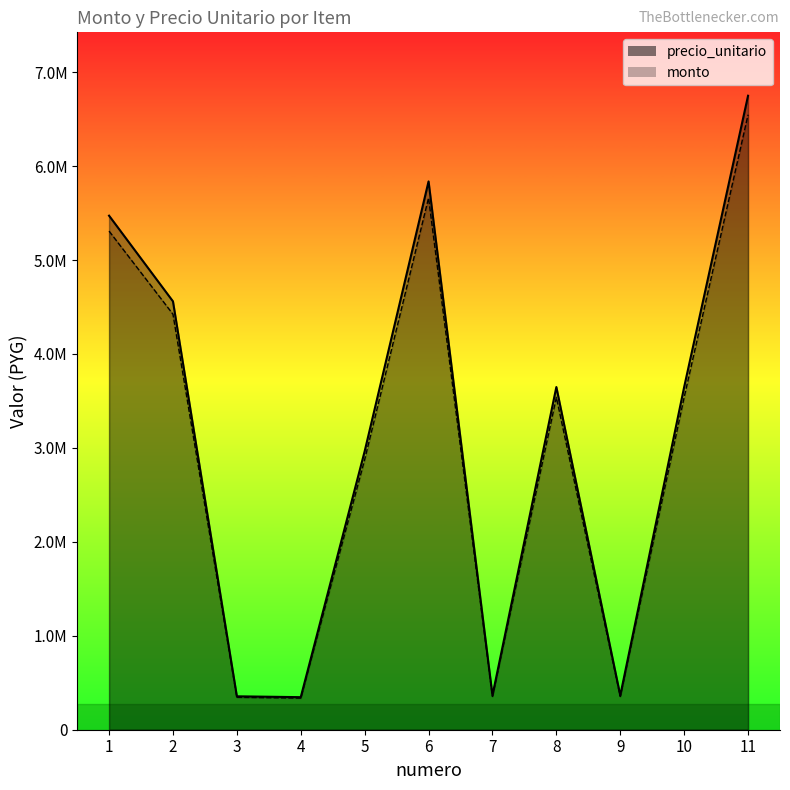

How many values in the monto series are below 3538560?

5